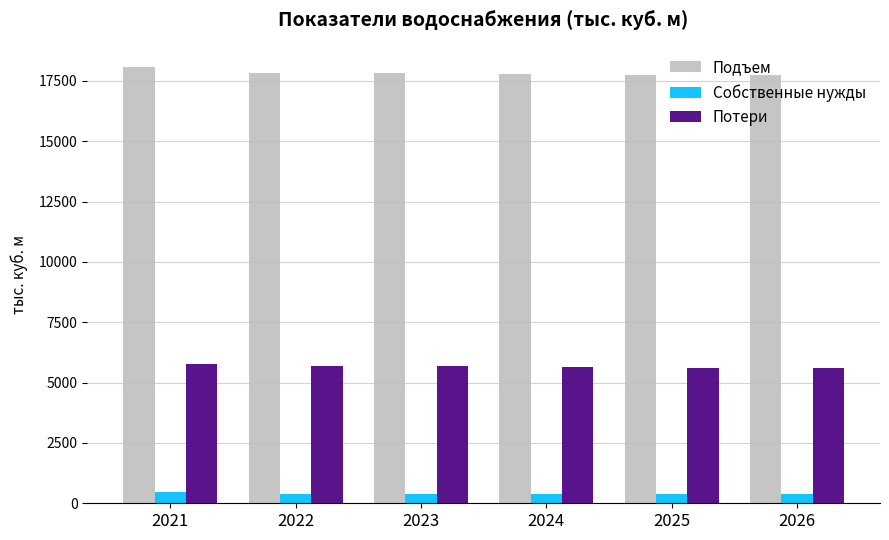

Is it true that Потери equals 3710.5 at 2022?

False